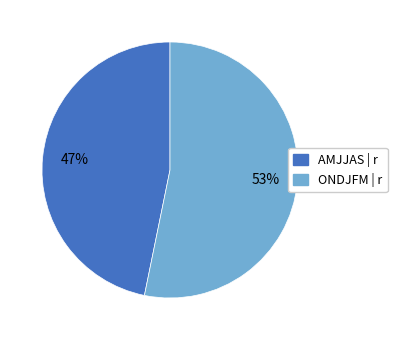

To the nearest percent, what is the average slice percentage?

50%